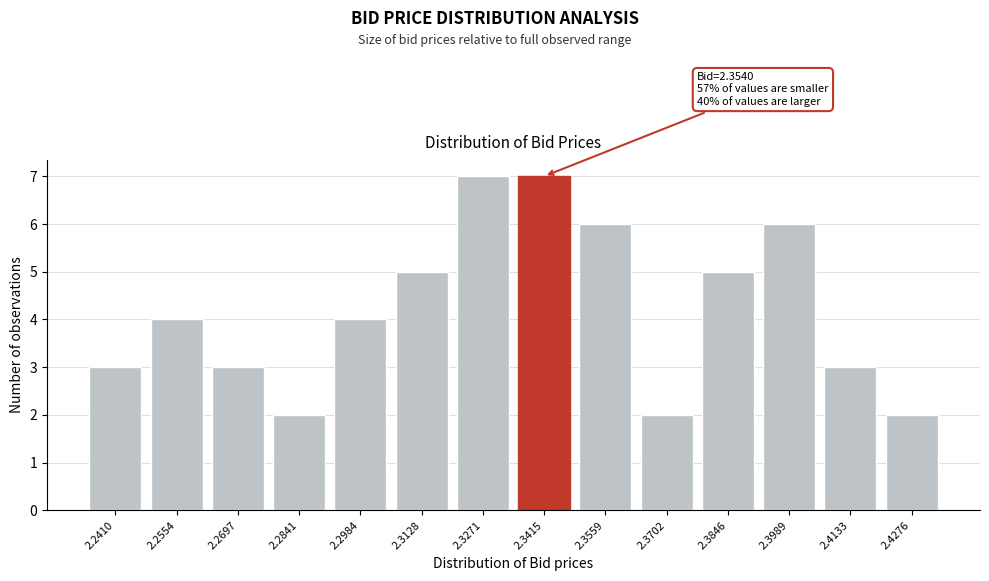

Reading left to right, list all the values displayed in this chart.

2.2410=3	2.2554=4	2.2697=3	2.2841=2	2.2984=4	2.3128=5	2.3271=7	2.3415=7	2.3559=6	2.3702=2	2.3846=5	2.3989=6	2.4133=3	2.4276=2